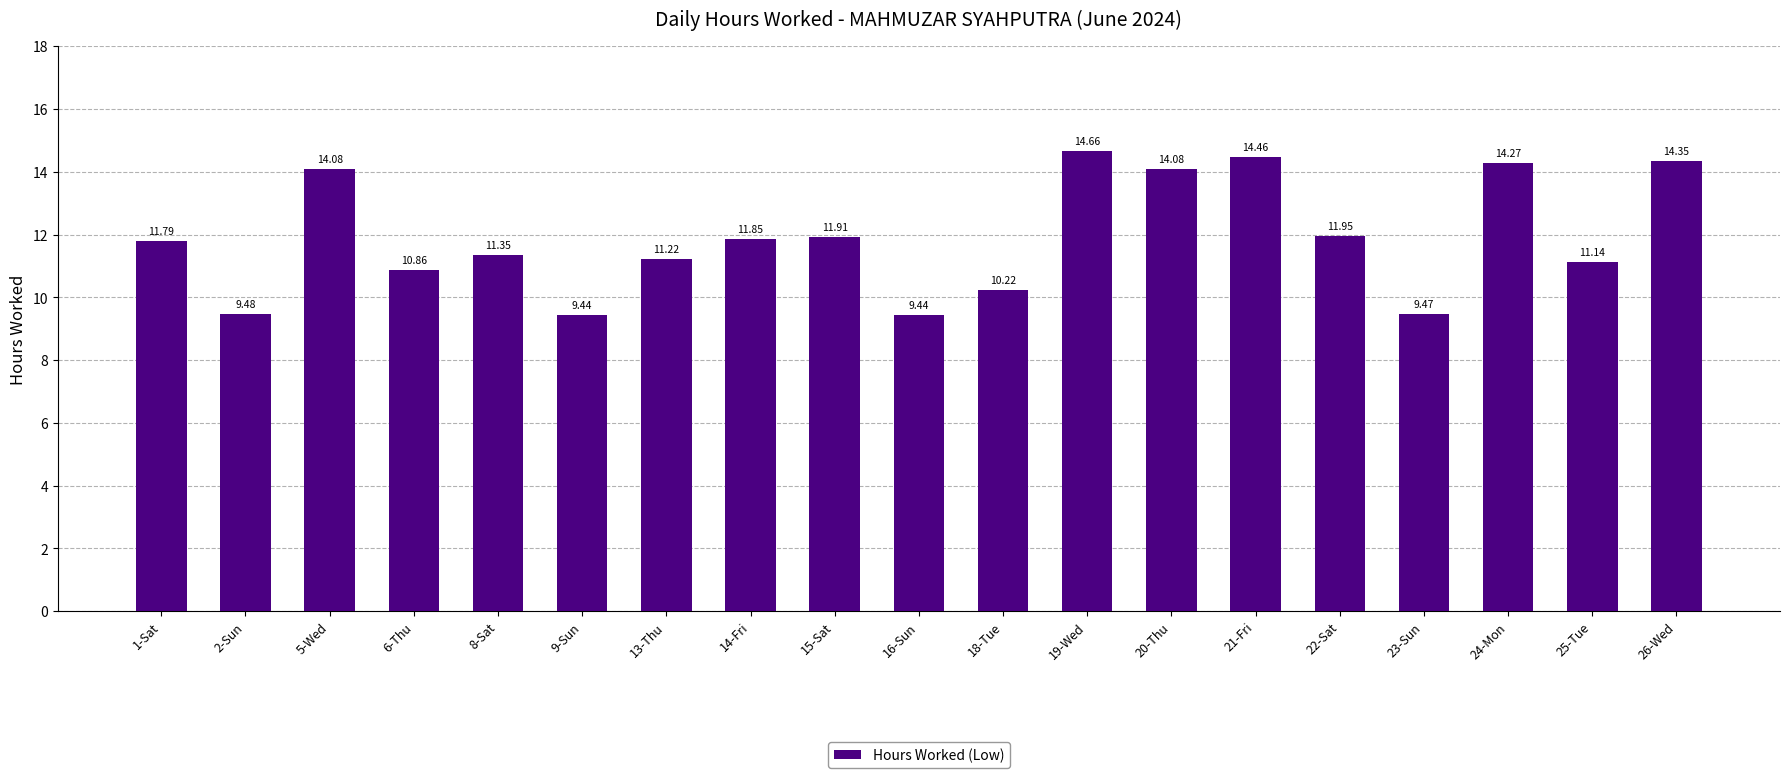

What is the difference between the maximum and minimum values?

5.2